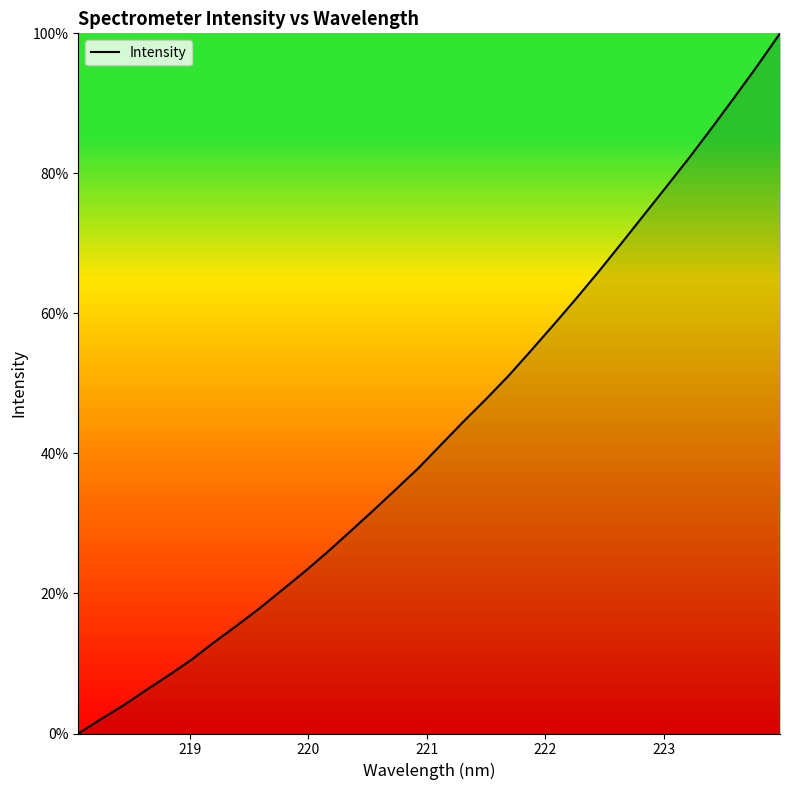

What is the maximum value shown in the chart?

100.0